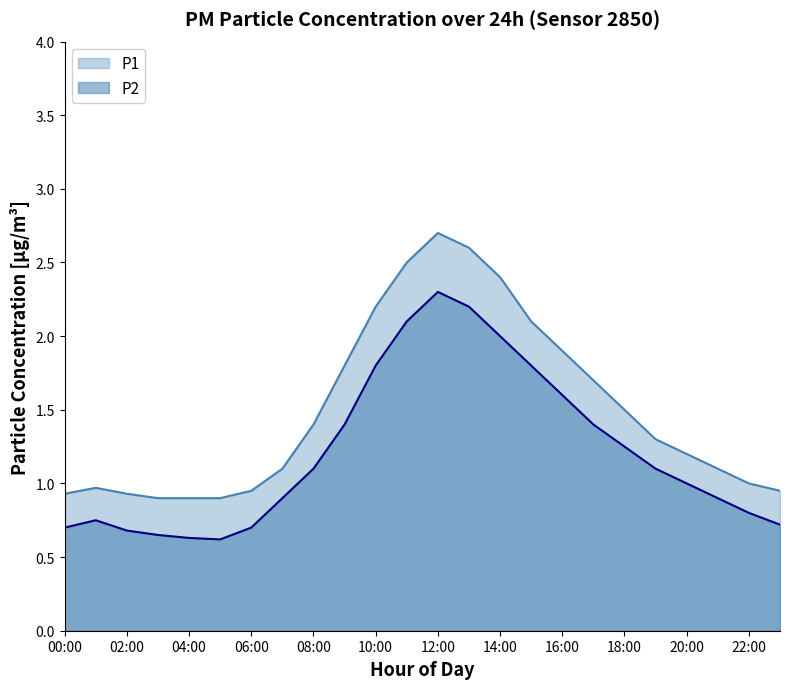

Reading left to right, extract all data points from this chart.

P1: 00:00=0.9	01:00=1.0	02:00=0.9	03:00=0.9	04:00=0.9	05:00=0.9	06:00=0.9	07:00=1.1	08:00=1.4	09:00=1.8	10:00=2.2	11:00=2.5	12:00=2.7	13:00=2.6	14:00=2.4	15:00=2.1	16:00=1.9	17:00=1.7	18:00=1.5	19:00=1.3	20:00=1.2	21:00=1.1	22:00=1.0	23:00=0.9
P2: 00:00=0.7	01:00=0.8	02:00=0.7	03:00=0.7	04:00=0.6	05:00=0.6	06:00=0.7	07:00=0.9	08:00=1.1	09:00=1.4	10:00=1.8	11:00=2.1	12:00=2.3	13:00=2.2	14:00=2.0	15:00=1.8	16:00=1.6	17:00=1.4	18:00=1.2	19:00=1.1	20:00=1.0	21:00=0.9	22:00=0.8	23:00=0.7